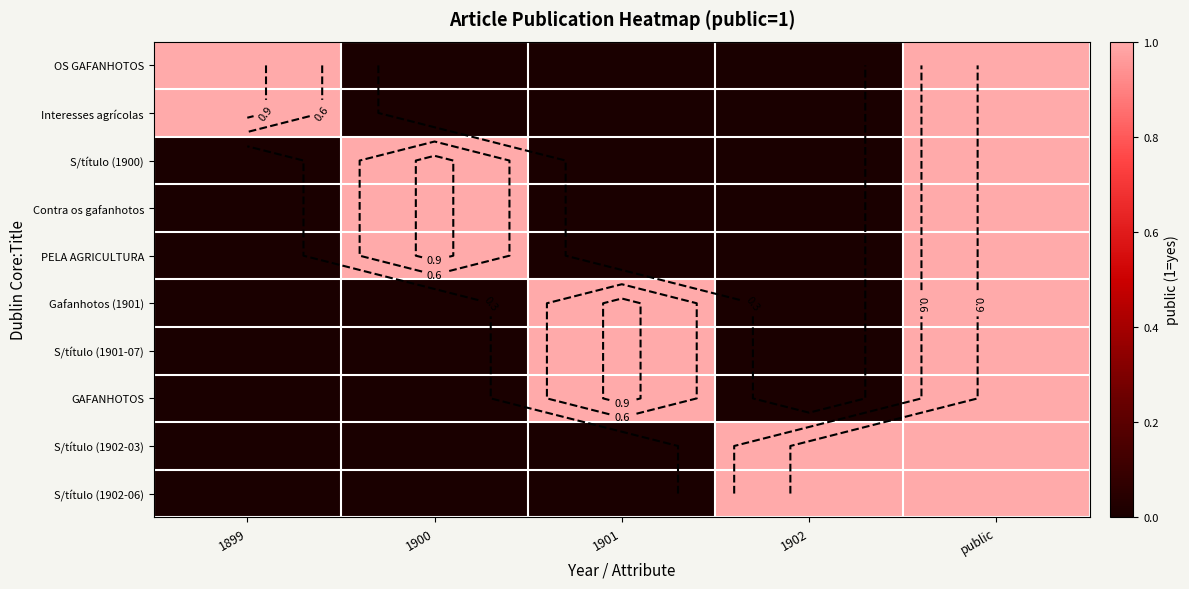

Rank the categories by OS GAFANHOTOS value from lowest to highest.

1900, 1901, 1902, 1899, public